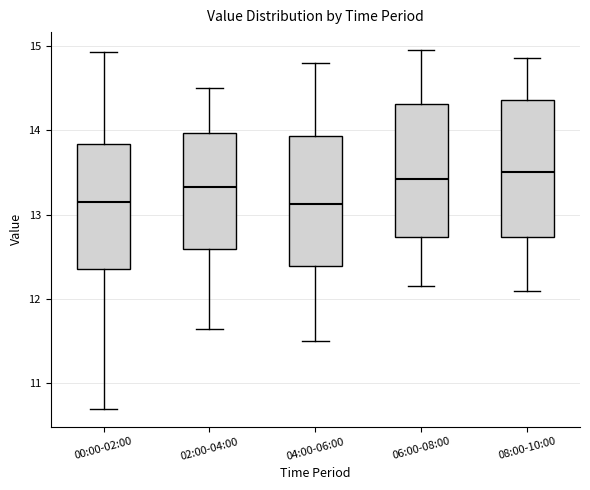

Reading left to right, read every box against the y-axis: the position of its median line, the range the box covers, and the ends of its whiskers. The values are not printed on the chart, so give them approximately, as read against the axis.

00:00-02:00: median 13.2, box 12.4 to 13.8, whiskers 10.7 to 14.9
02:00-04:00: median 13.3, box 12.6 to 14.0, whiskers 11.7 to 14.5
04:00-06:00: median 13.1, box 12.4 to 13.9, whiskers 11.5 to 14.8
06:00-08:00: median 13.4, box 12.7 to 14.3, whiskers 12.2 to 15.0
08:00-10:00: median 13.5, box 12.7 to 14.4, whiskers 12.1 to 14.9